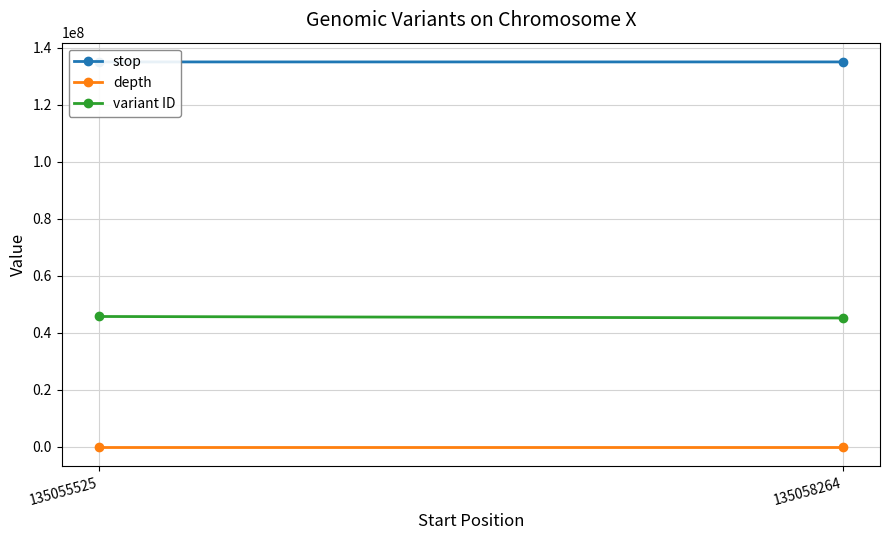

What is the difference between the variant ID values at 135055525 and 135058264?

521481